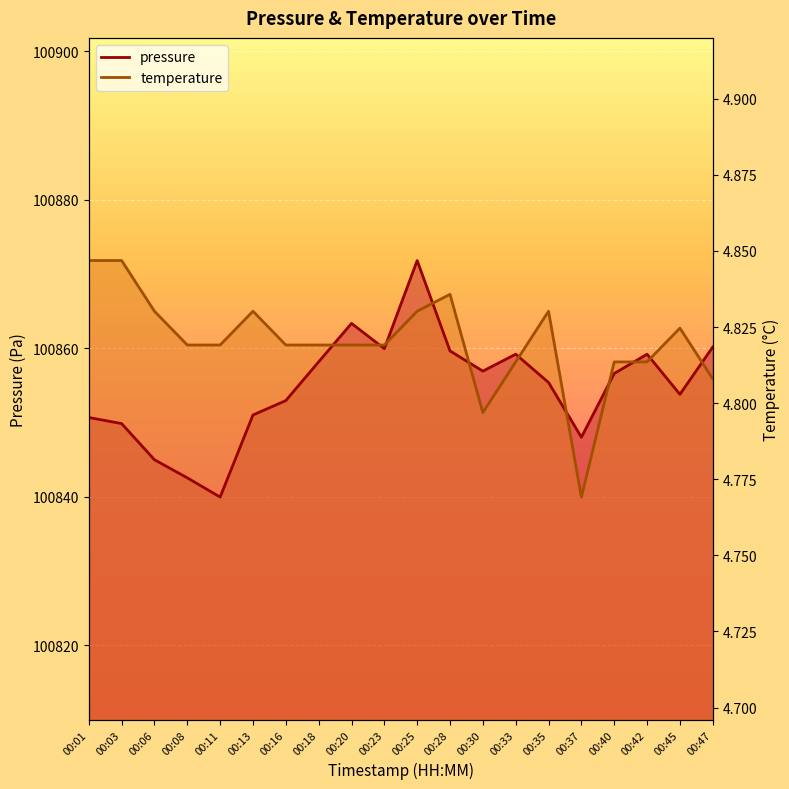

What is the highest value of the pressure series?

100871.8